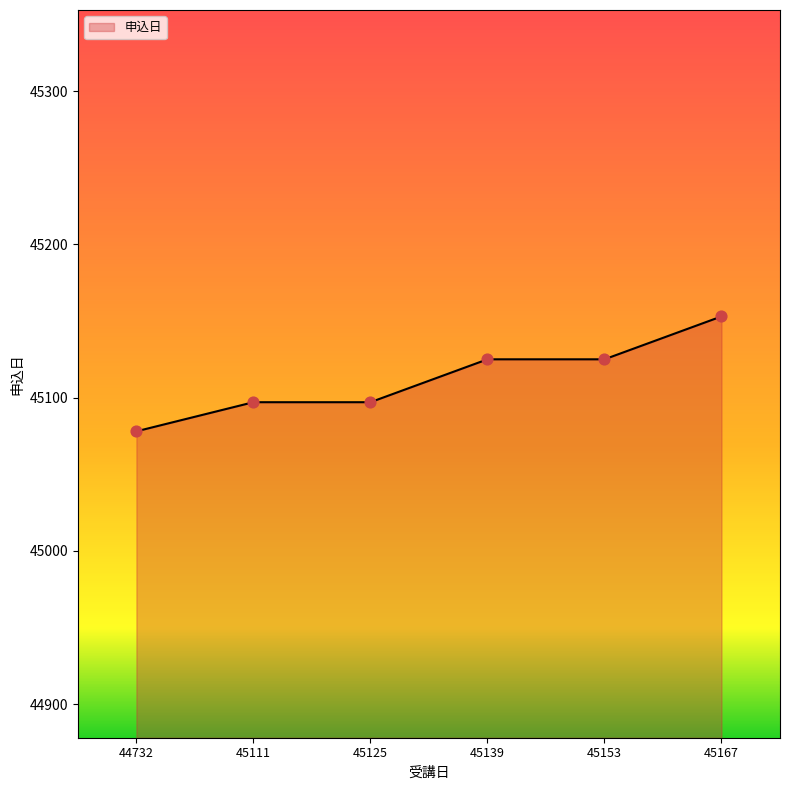

Approximately how many times larger is the value at 44732 compared to 45167?

1.0